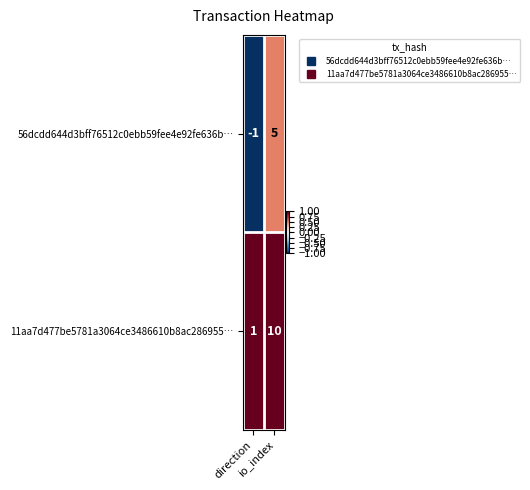

Which series has the widest spread of values?

11aa7d477be5781a3064ce3486610b8ac286955…